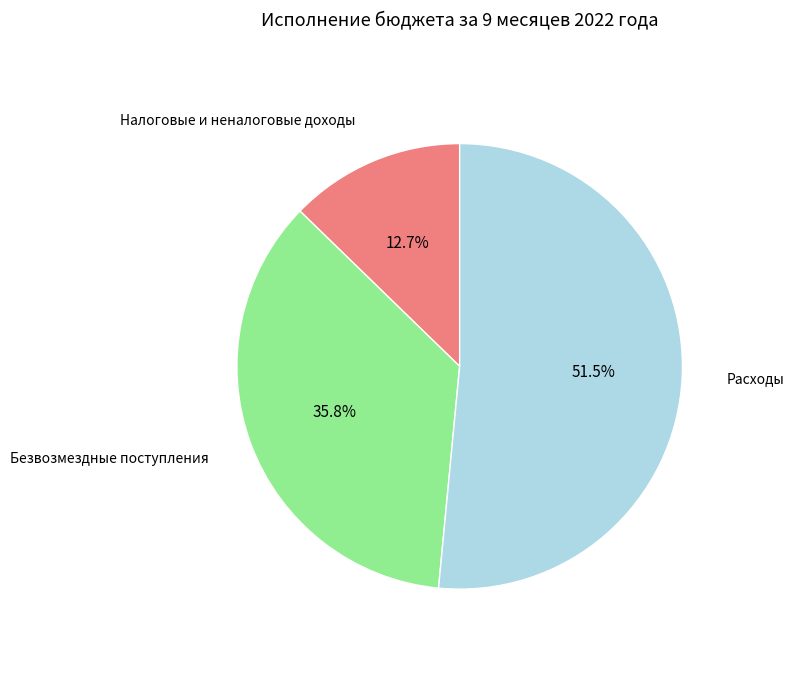

The Налоговые и неналоговые доходы slice represents 23% of the pie. True or false?

False